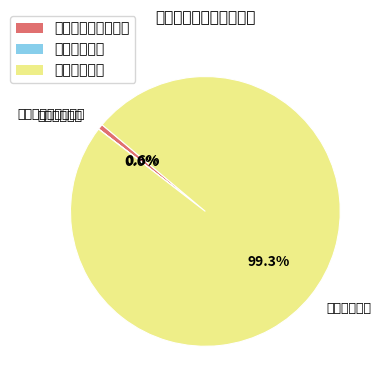

How many segments does this pie chart have?

3